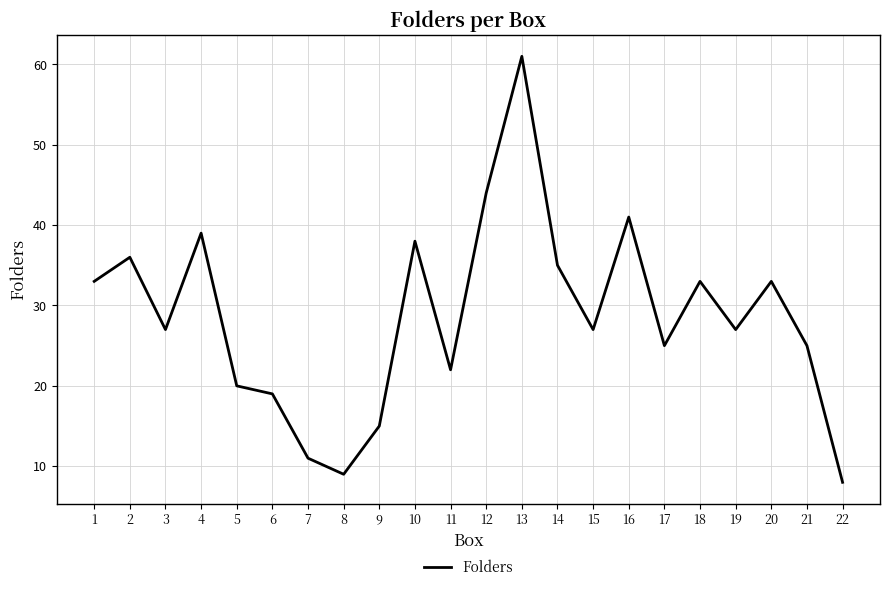

What is the maximum value shown in the chart?

61